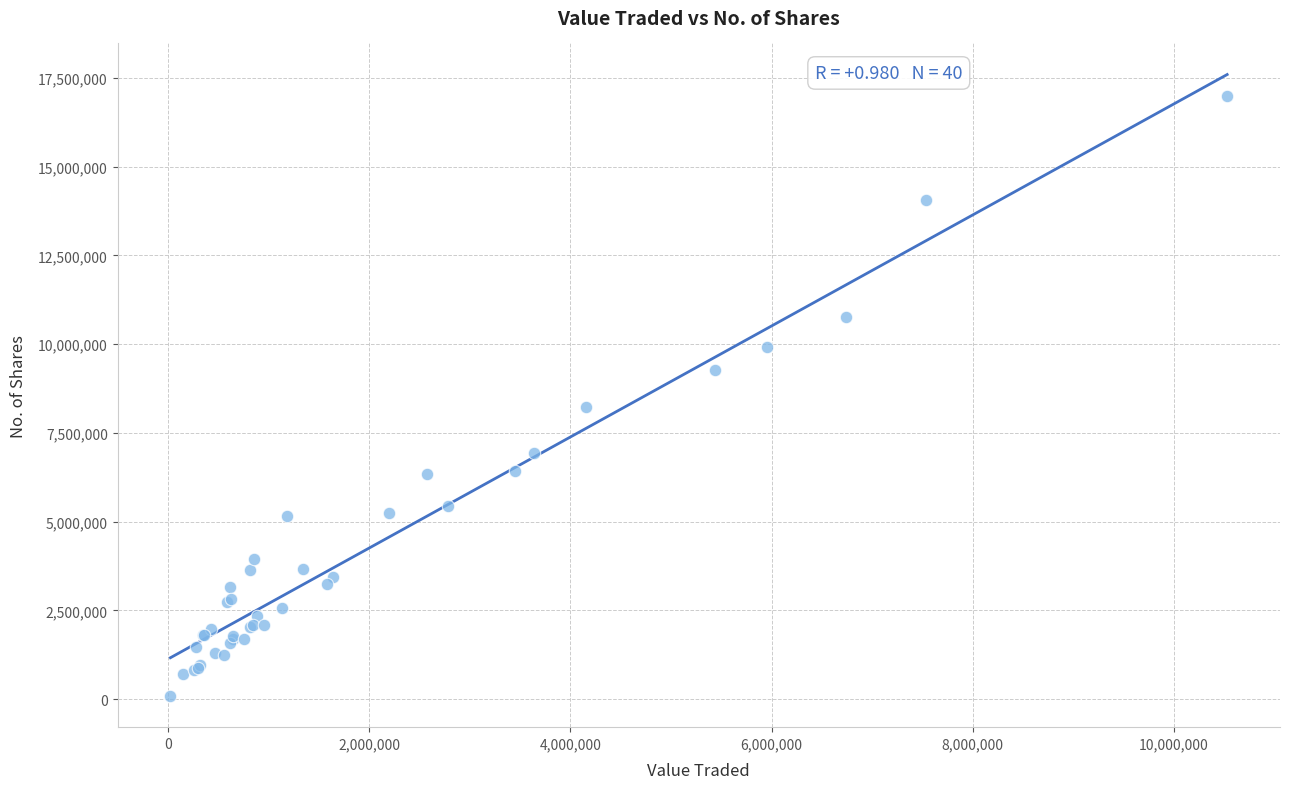

What Y value in the scatter plot is closest to 8537297?

8236487